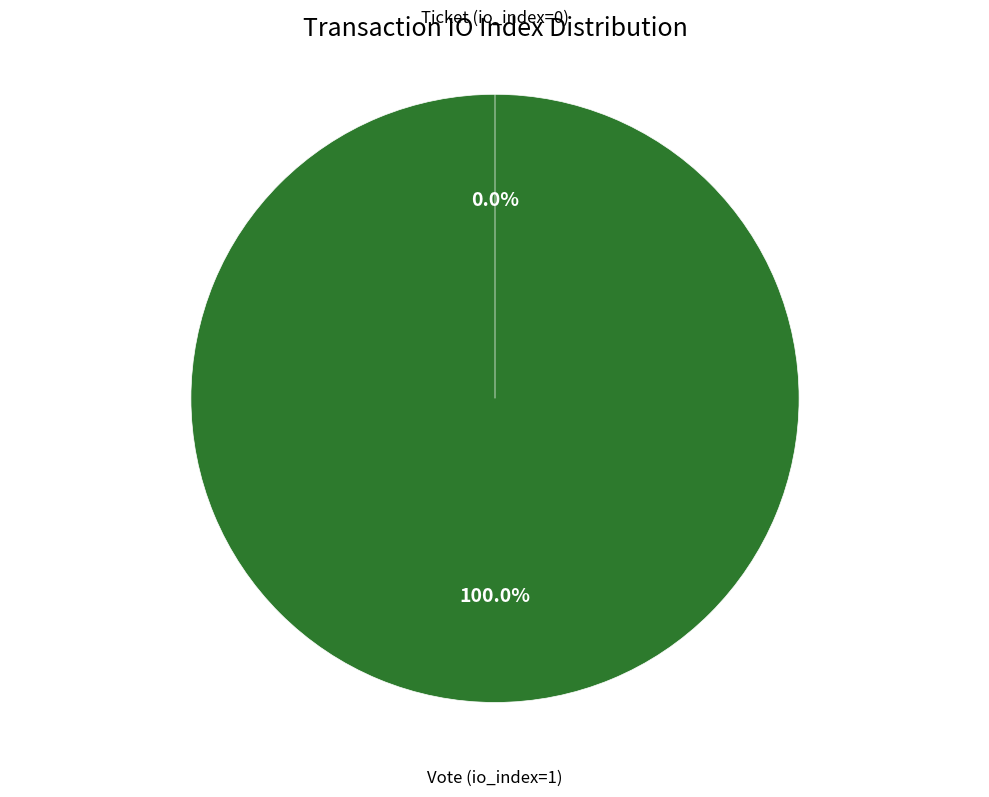

Between Ticket (io_index=0) and Vote (io_index=1), which is larger?

Vote (io_index=1)